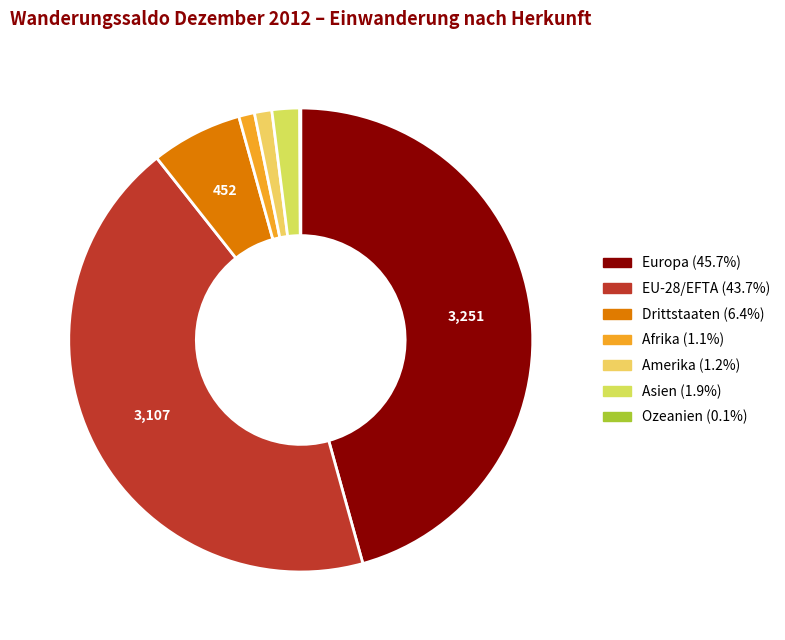

Does Europa represent more than half of the total?

No